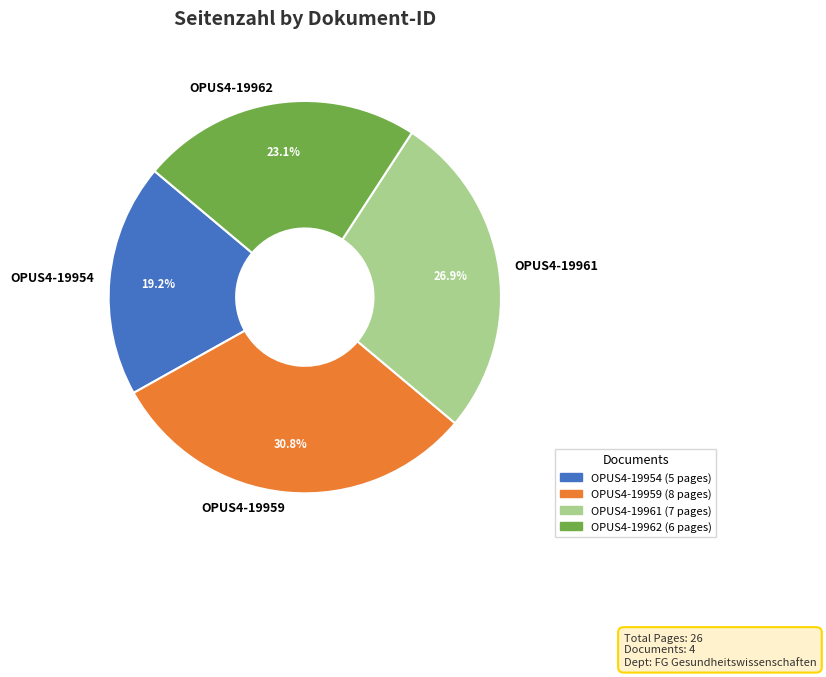

What is the smallest slice in the pie chart?

OPUS4-19954